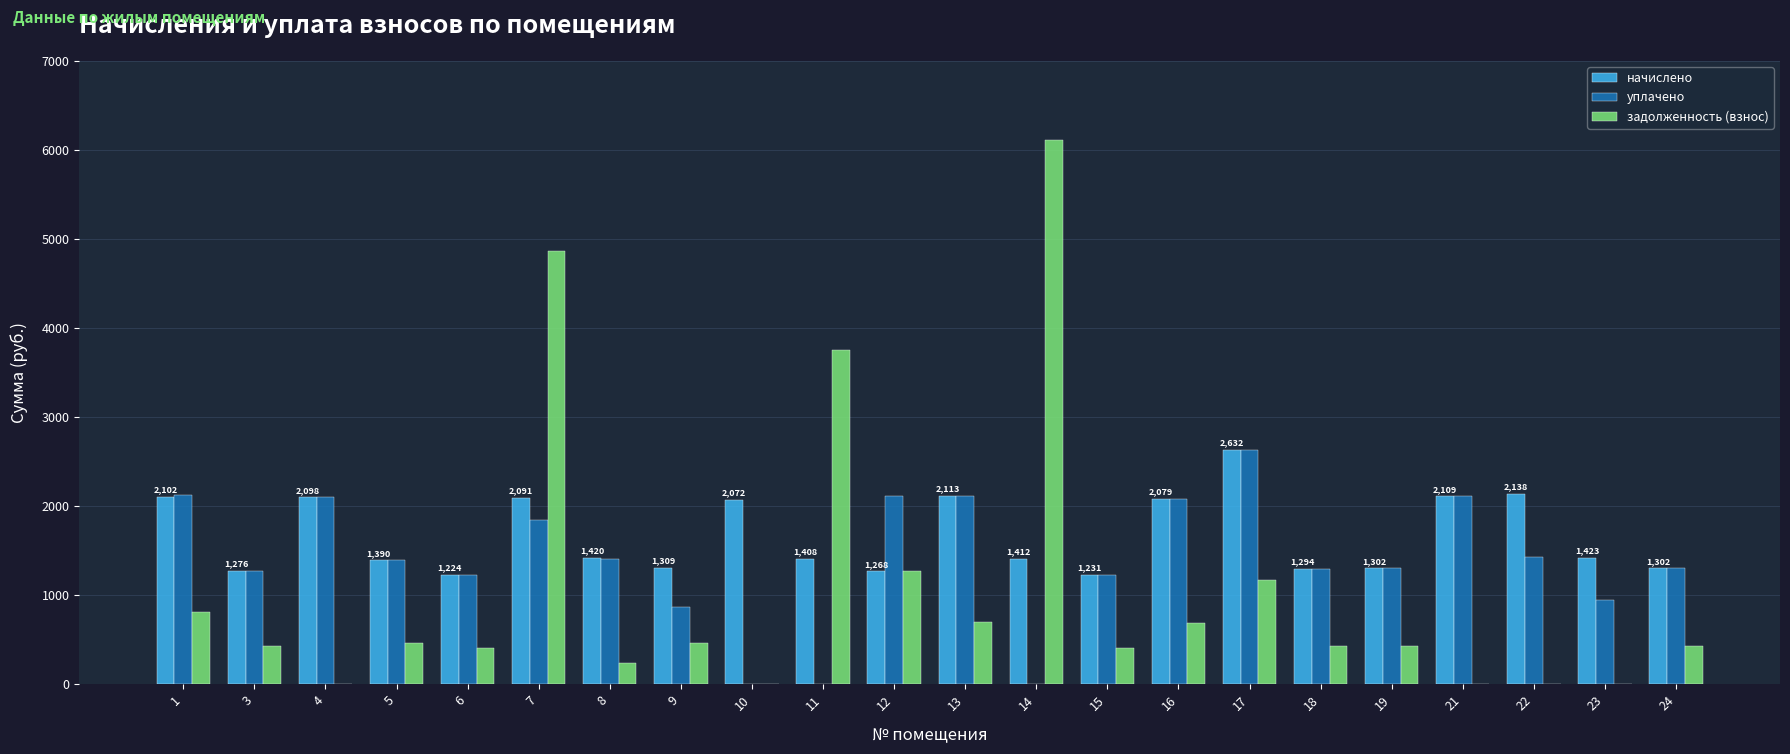

What is the difference between the уплачено values at 18 and 16?

785.2